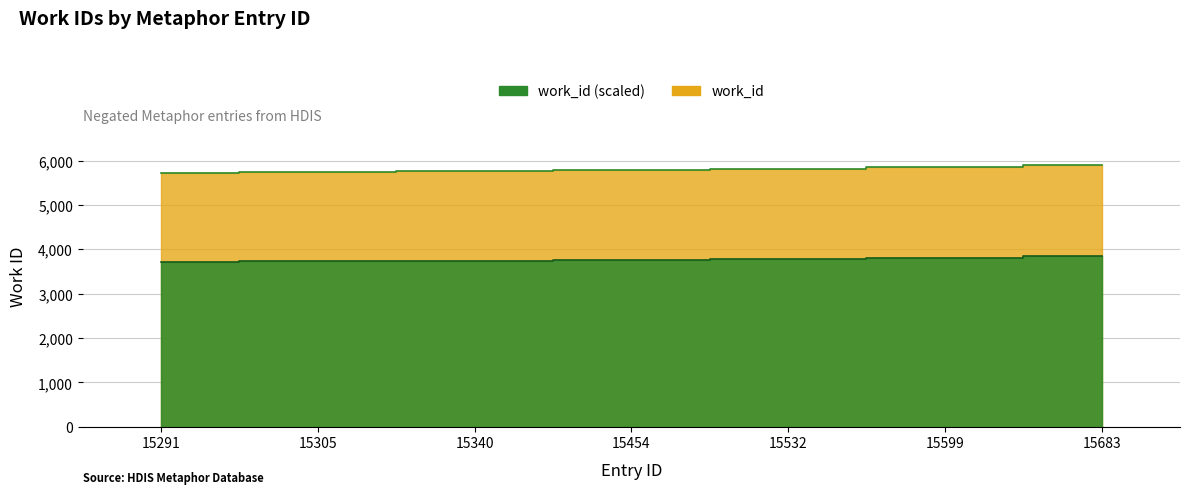

List the labels in order of value, largest first.

15683, 15599, 15532, 15454, 15340, 15305, 15291